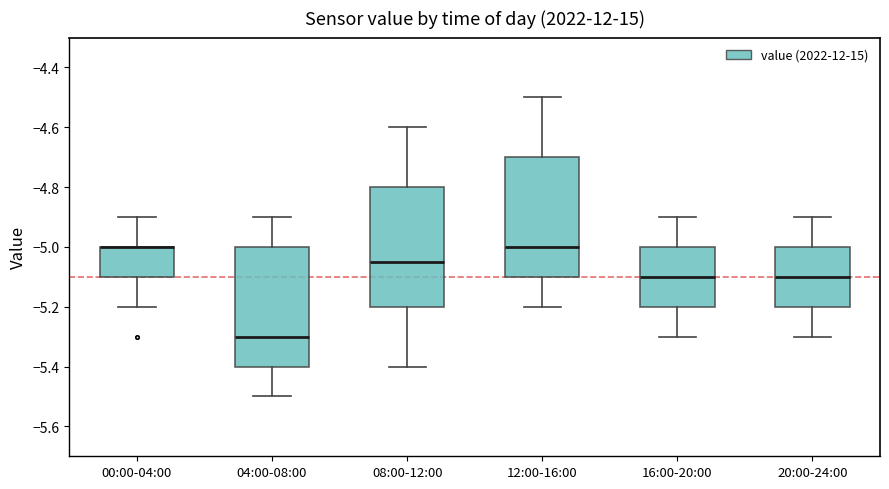

Reading left to right, read every box against the y-axis: the position of its median line, the range the box covers, and the ends of its whiskers. The values are not printed on the chart, so give them approximately, as read against the axis.

00:00-04:00: median -5.00 (drawn on the box's upper edge), box -5.10 to -5.00, whiskers -5.20 to -4.90
04:00-08:00: median -5.30, box -5.40 to -5.00, whiskers -5.50 to -4.90
08:00-12:00: median -5.04, box -5.20 to -4.80, whiskers -5.40 to -4.60
12:00-16:00: median -5.00, box -5.10 to -4.70, whiskers -5.20 to -4.50
16:00-20:00: median -5.10, box -5.20 to -5.00, whiskers -5.30 to -4.90
20:00-24:00: median -5.10, box -5.20 to -5.00, whiskers -5.30 to -4.90